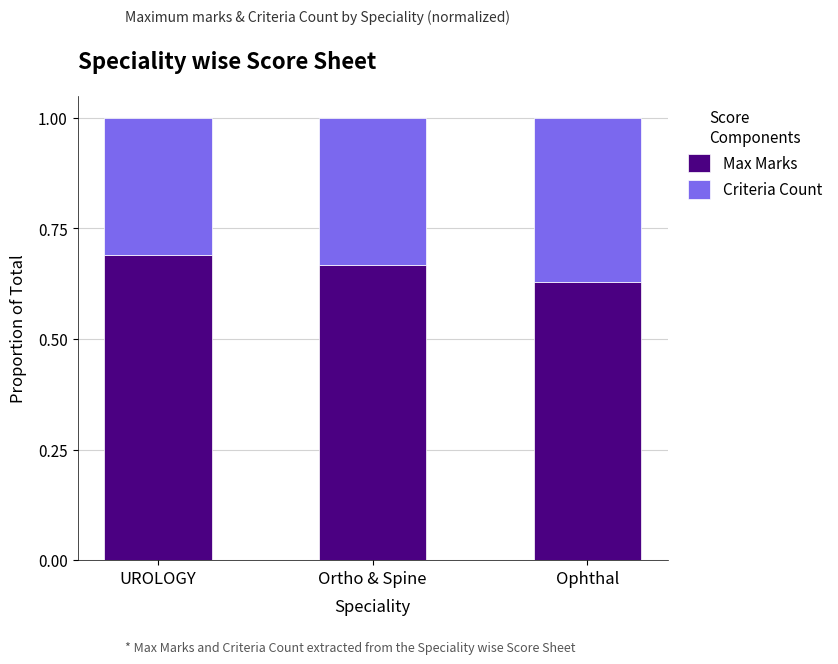

How many distinct data groups are displayed?

2